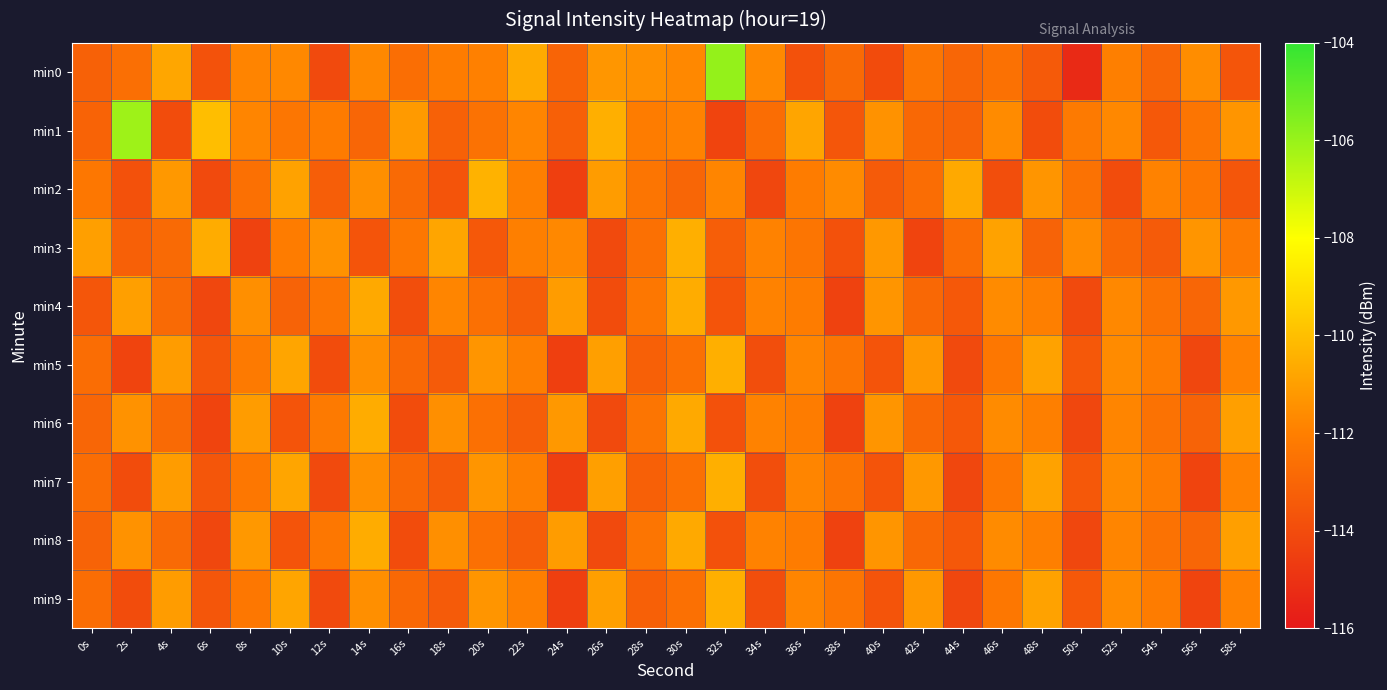

What is the total value across all series at 36s?

-1120.8